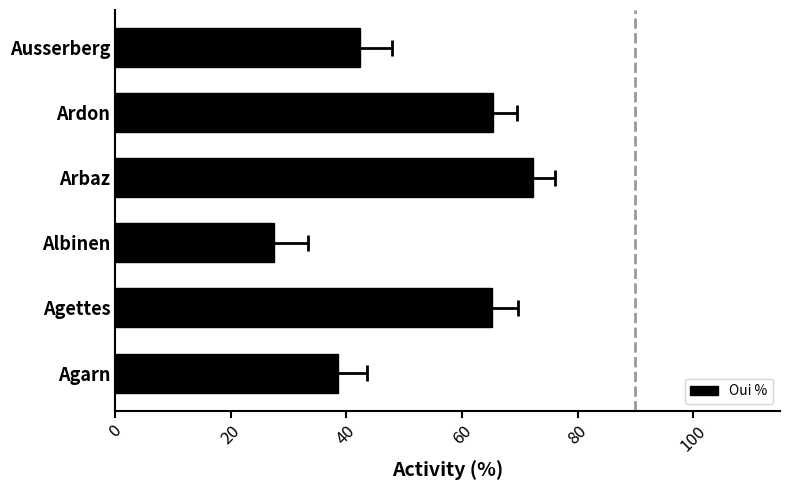

The chart shows a value of 45.7 at Albinen. True or false?

False